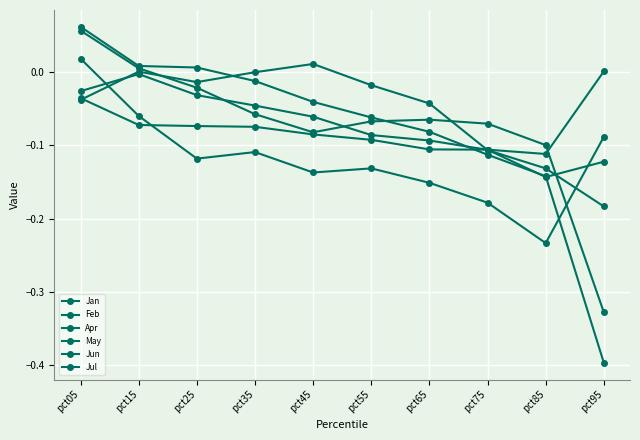

How many negative values does the Feb series have?

9